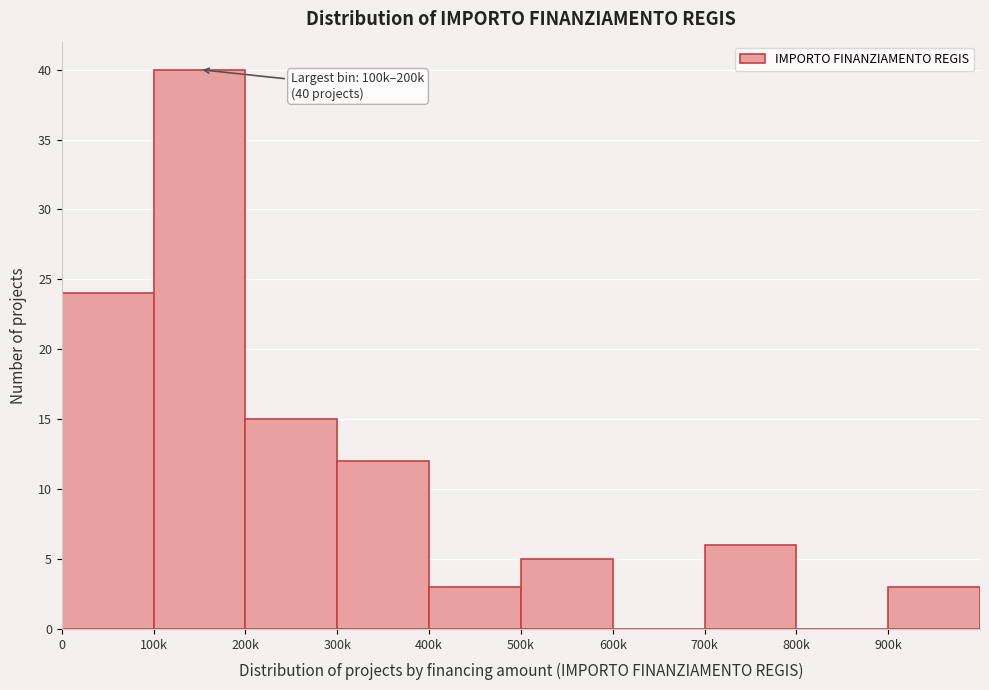

Reading left to right, list all the values displayed in this chart.

0=24	100k=40	200k=15	300k=12	400k=3	500k=5	600k=0	700k=6	800k=0	900k=3